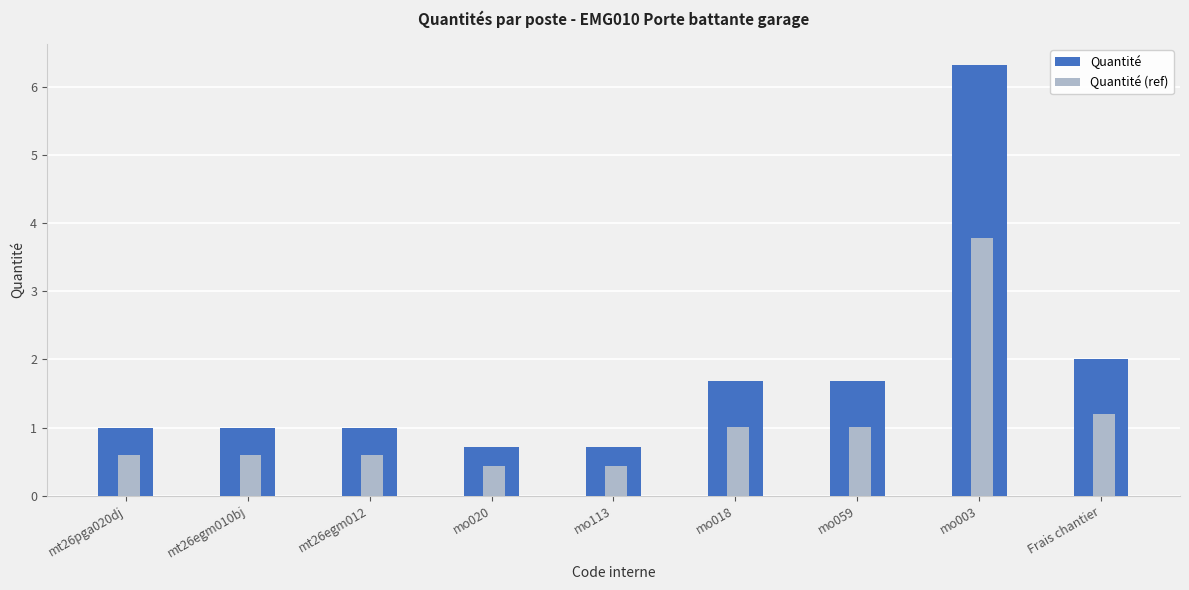

Count the number of data series in this chart.

2